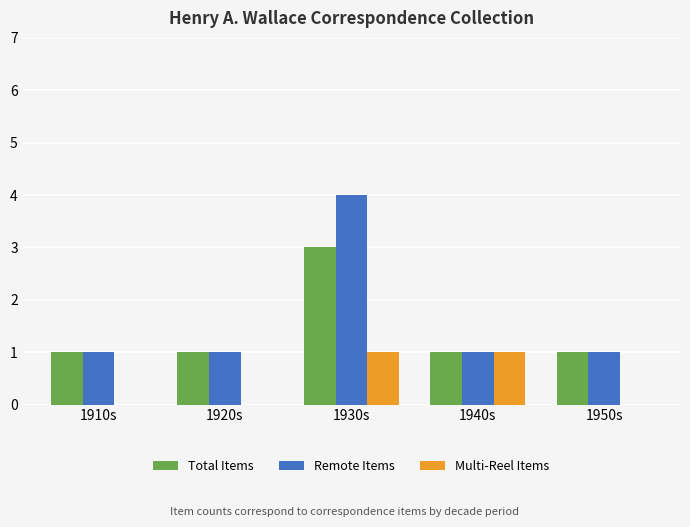

Which series changed the most between 1930s and 1950s?

Remote Items